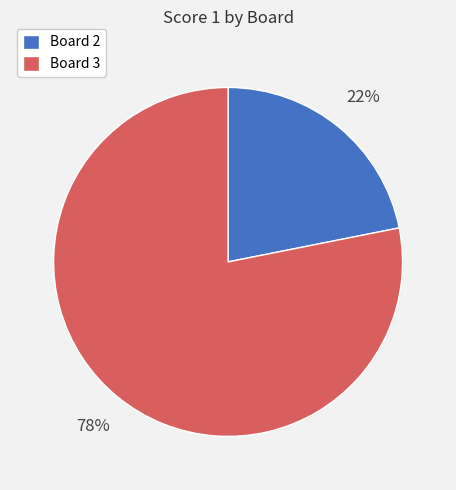

What is the smallest slice in the pie chart?

Board 2